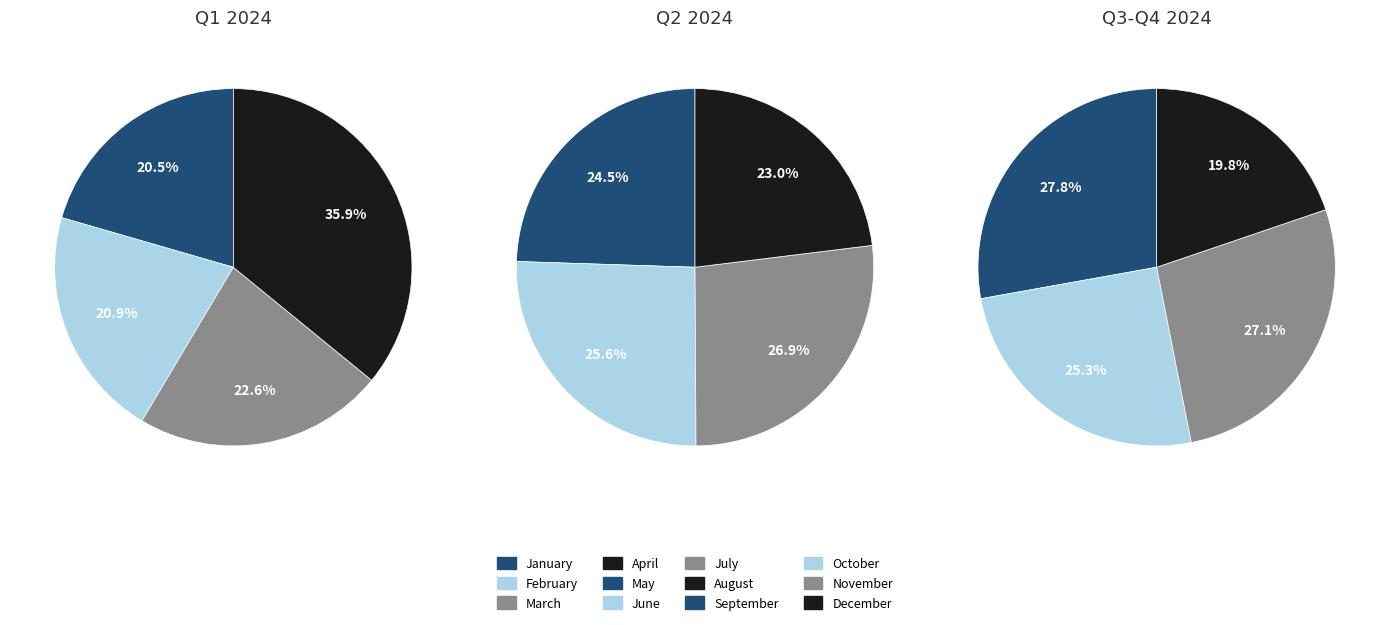

Count the number of slices in the pie.

12